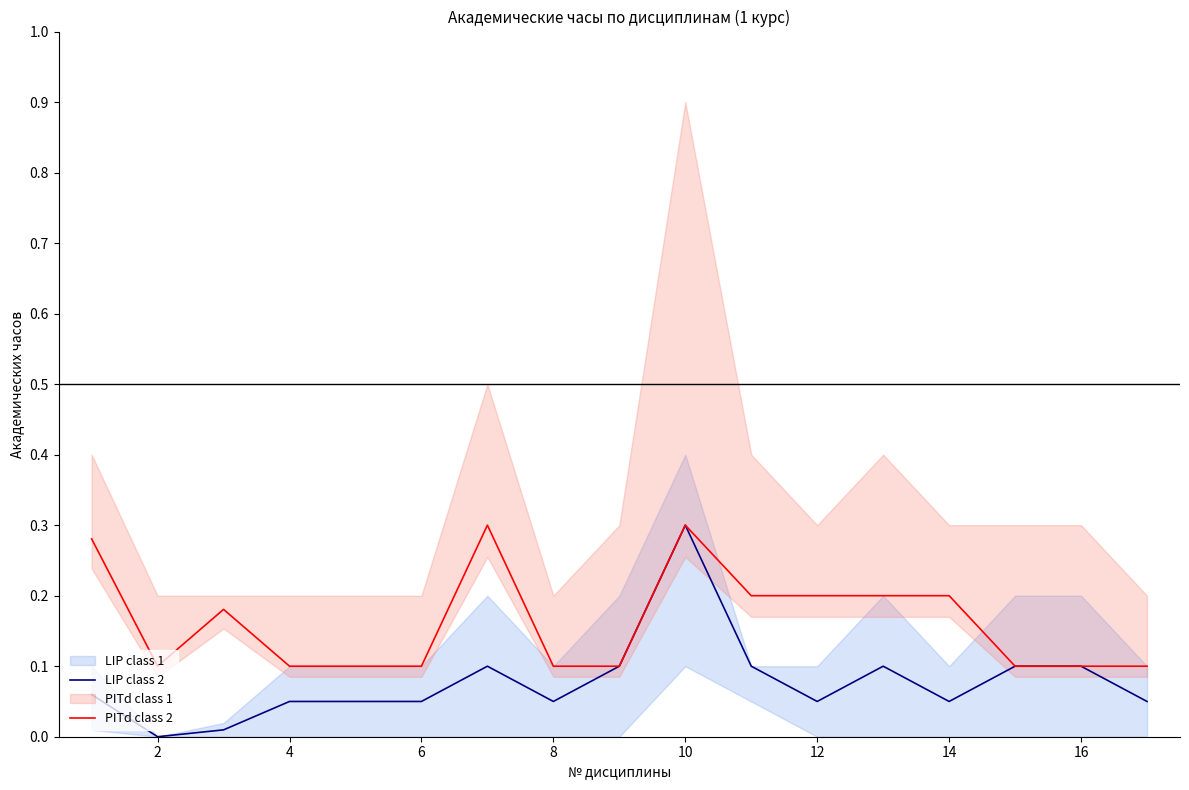

The LIP class 2 series shows 0.0 at 4. True or false?

False